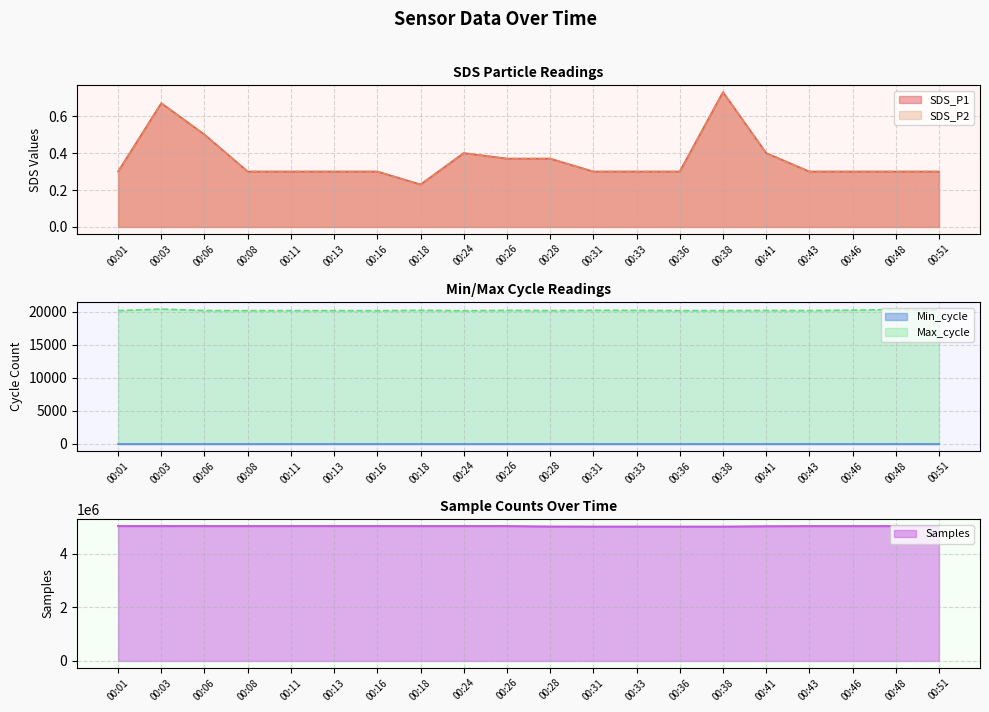

What is the lowest value of the Max_cycle series?

20187